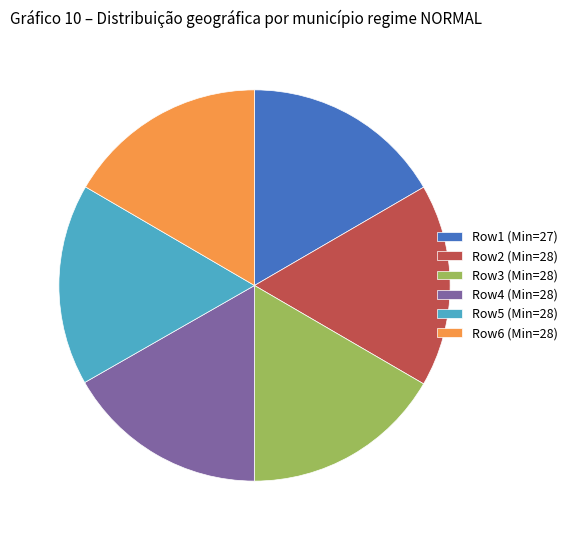

Does any single category account for the majority?

No